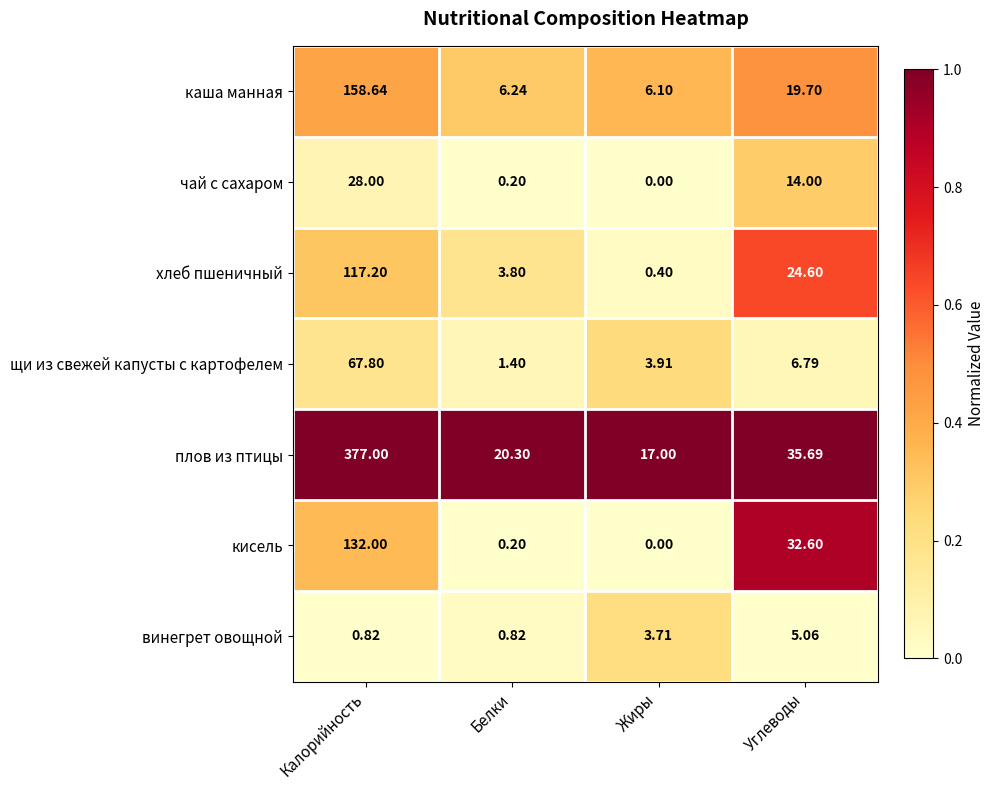

How many data points in щи из свежей капусты с картофелем are above 6?

2